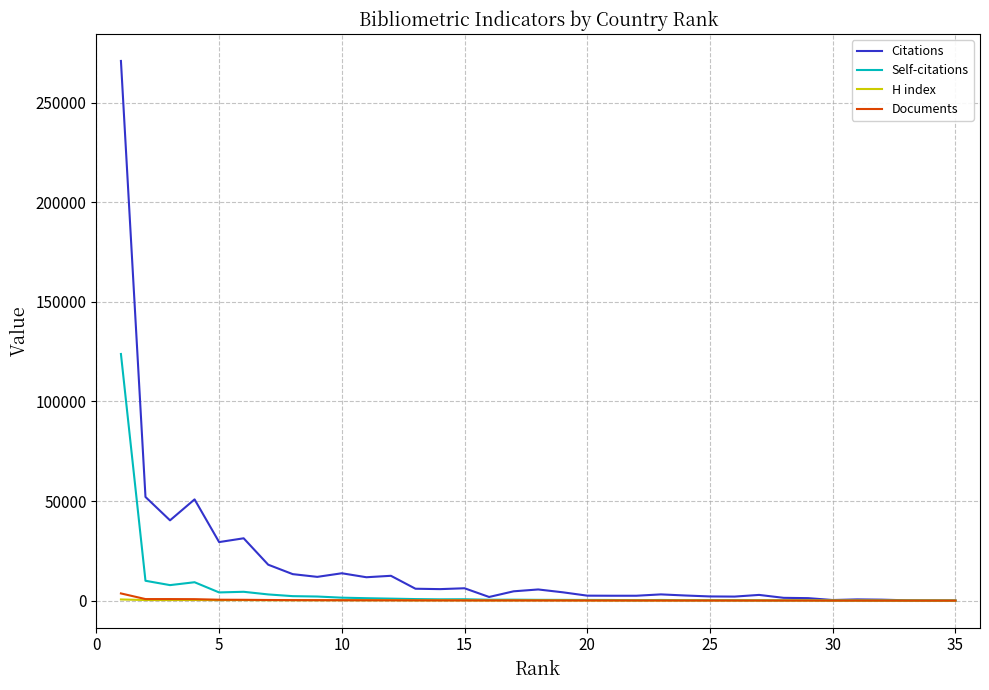

How many distinct data groups are displayed?

4